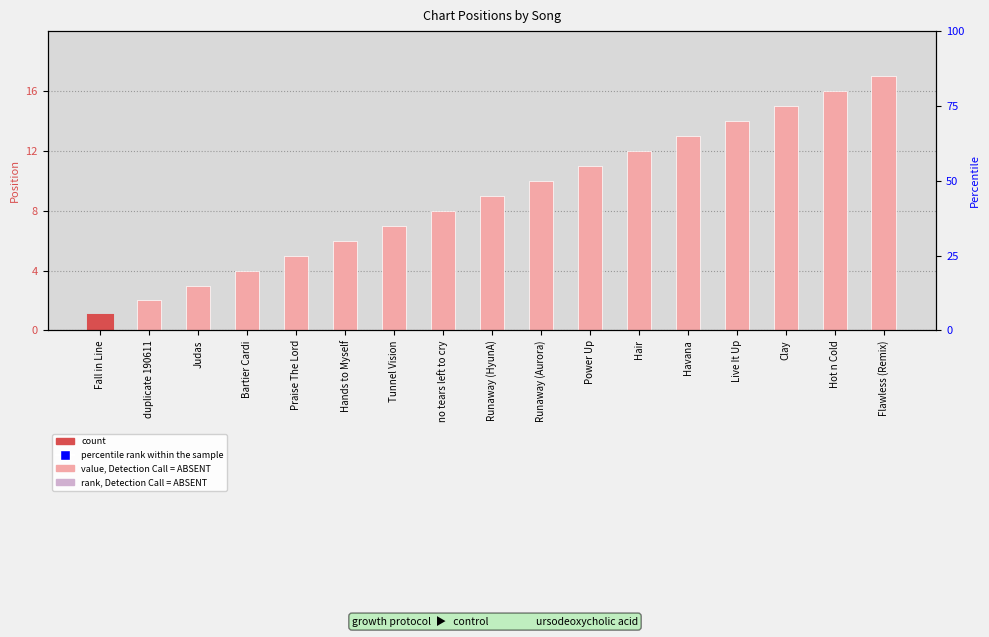

What value does the data have at Praise The Lord?

5